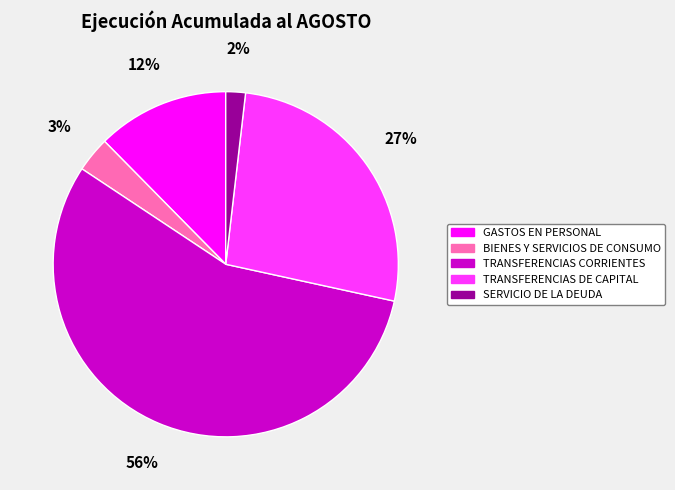

Is the sum of TRANSFERENCIAS DE CAPITAL and GASTOS EN PERSONAL greater than half?

No